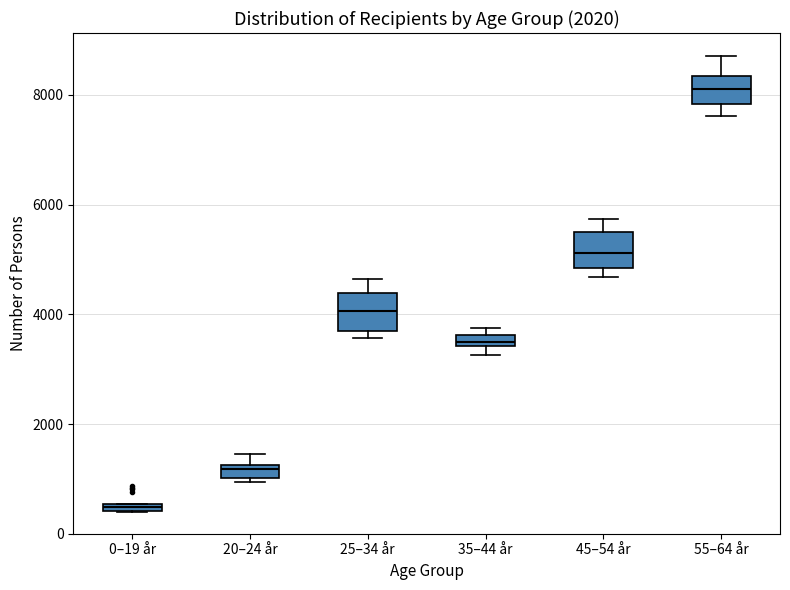

Where is the lower edge of the box for 20–24 år on the y-axis? The values are not printed on the chart, so give them approximately, as read against the axis.

1000